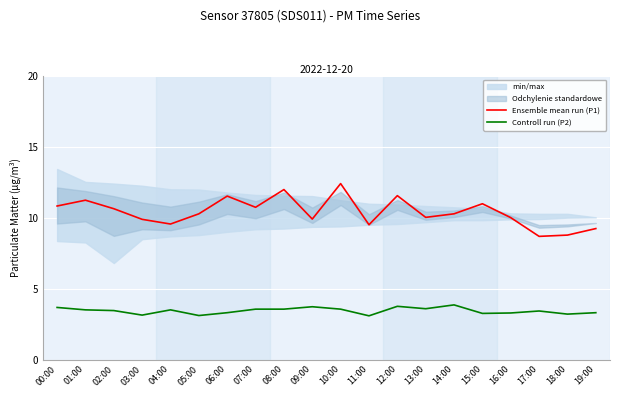

How many categories are shown in the chart?

20